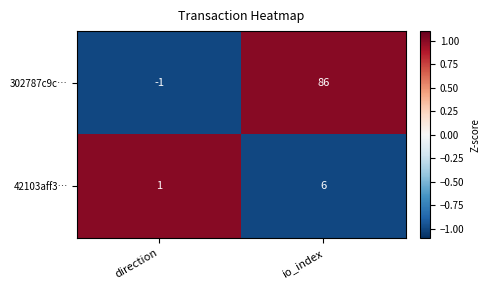

At which label does 302787c9c… reach its minimum?

direction